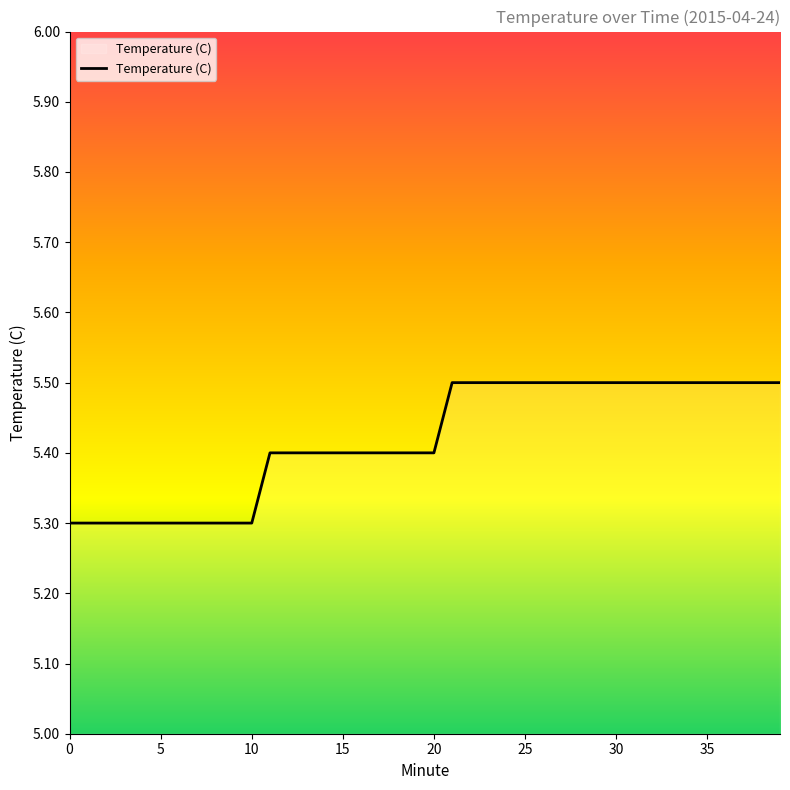

What is the minimum value shown in the chart?

5.3